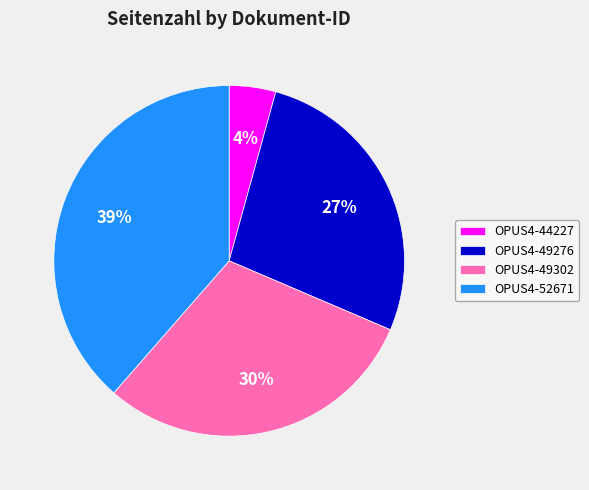

Is it true that OPUS4-49276 is 36% of the pie?

False